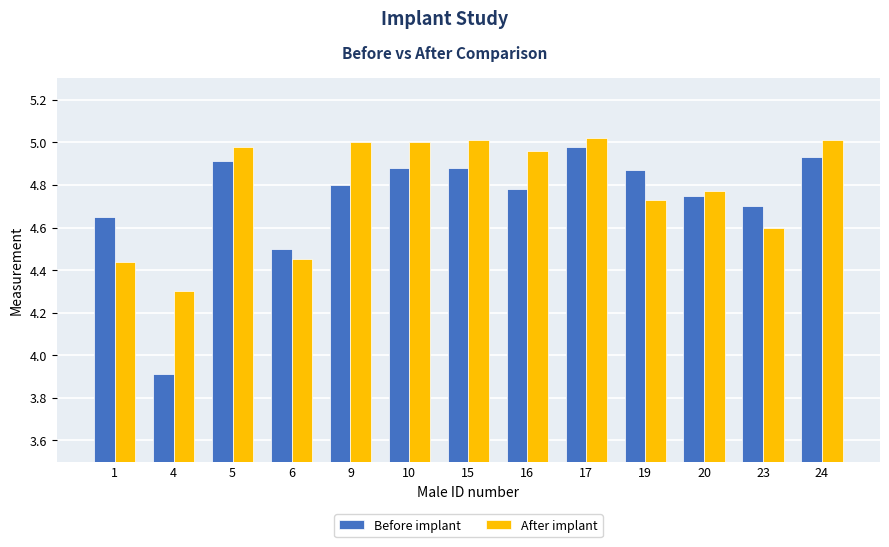

What is the value of the After implant bar at the 12th from the left?

4.6